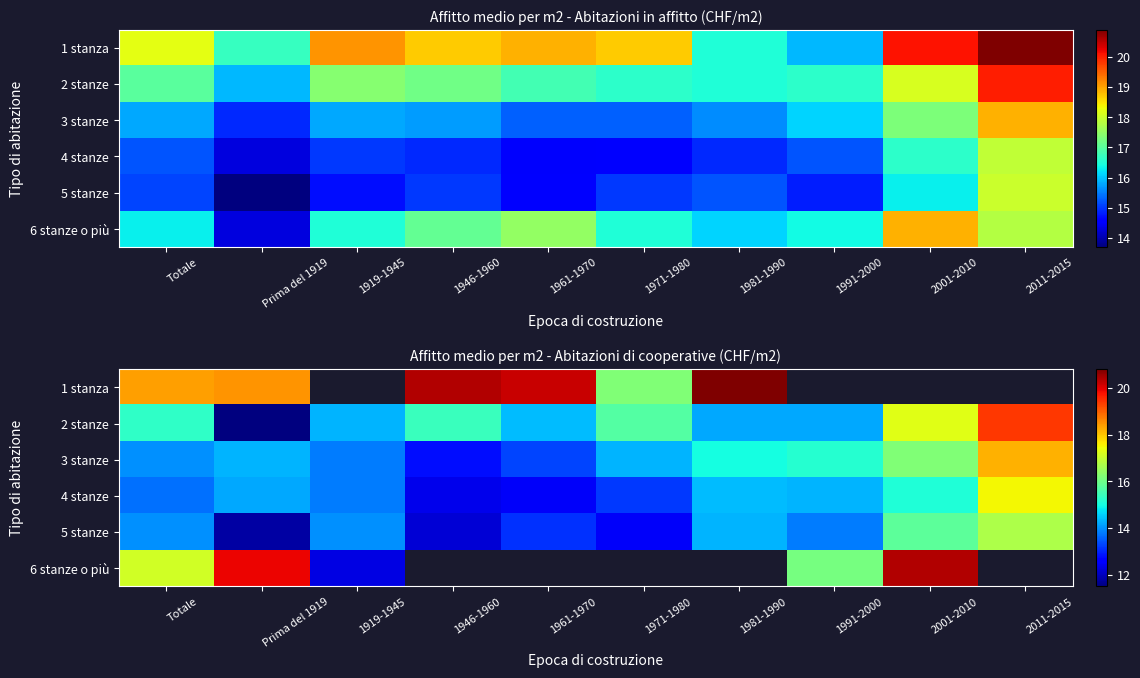

At which label does 1 stanza first exceed 20?

1946-1960